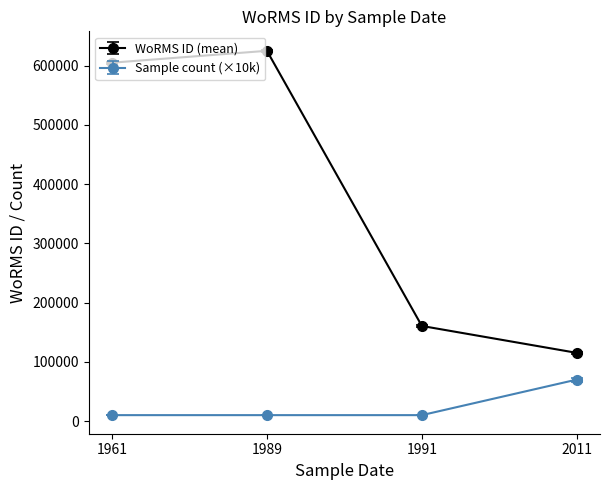

Rank the series by their maximum value, from lowest to highest.

Sample count (×10k), WoRMS ID (mean)